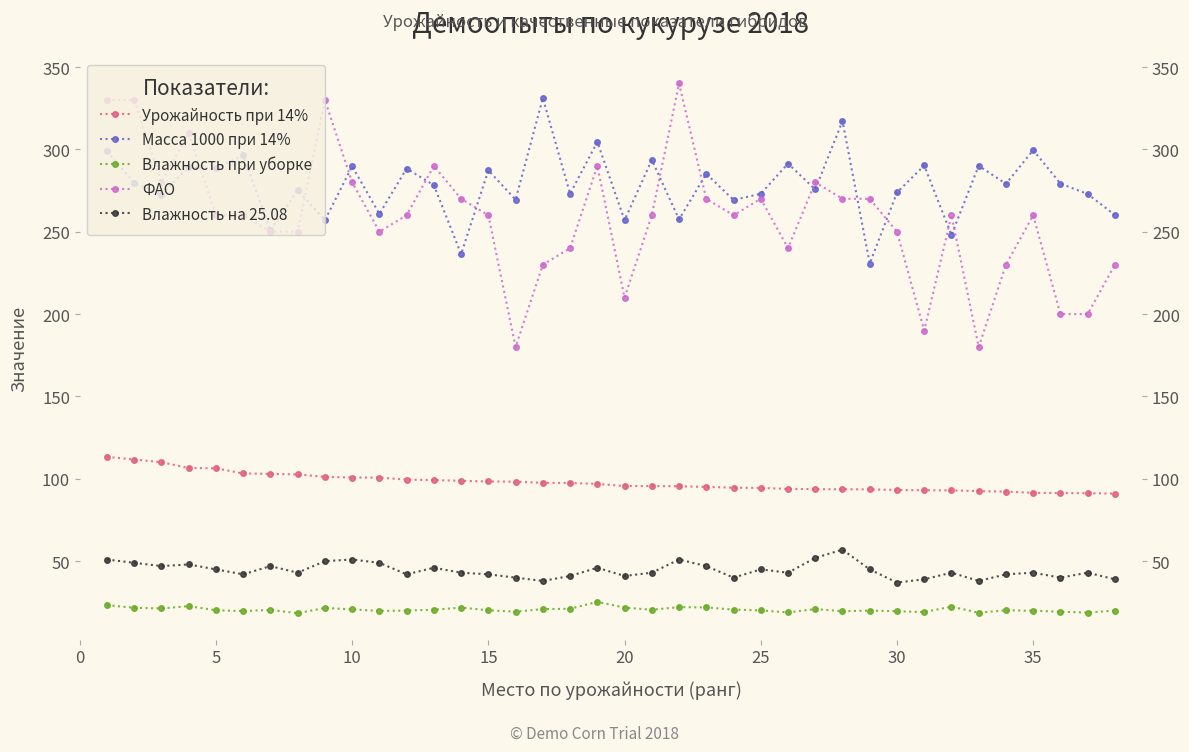

How many lines are shown in the chart?

5